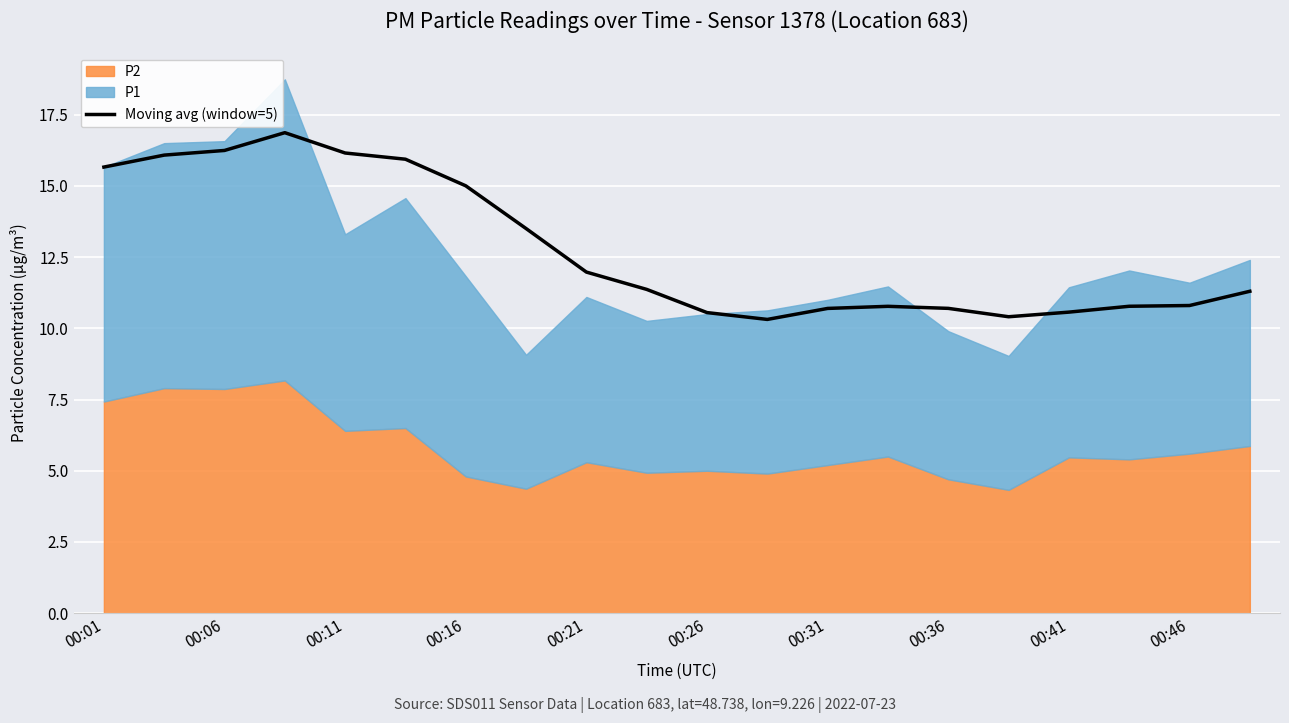

Where is the first local minimum?

11